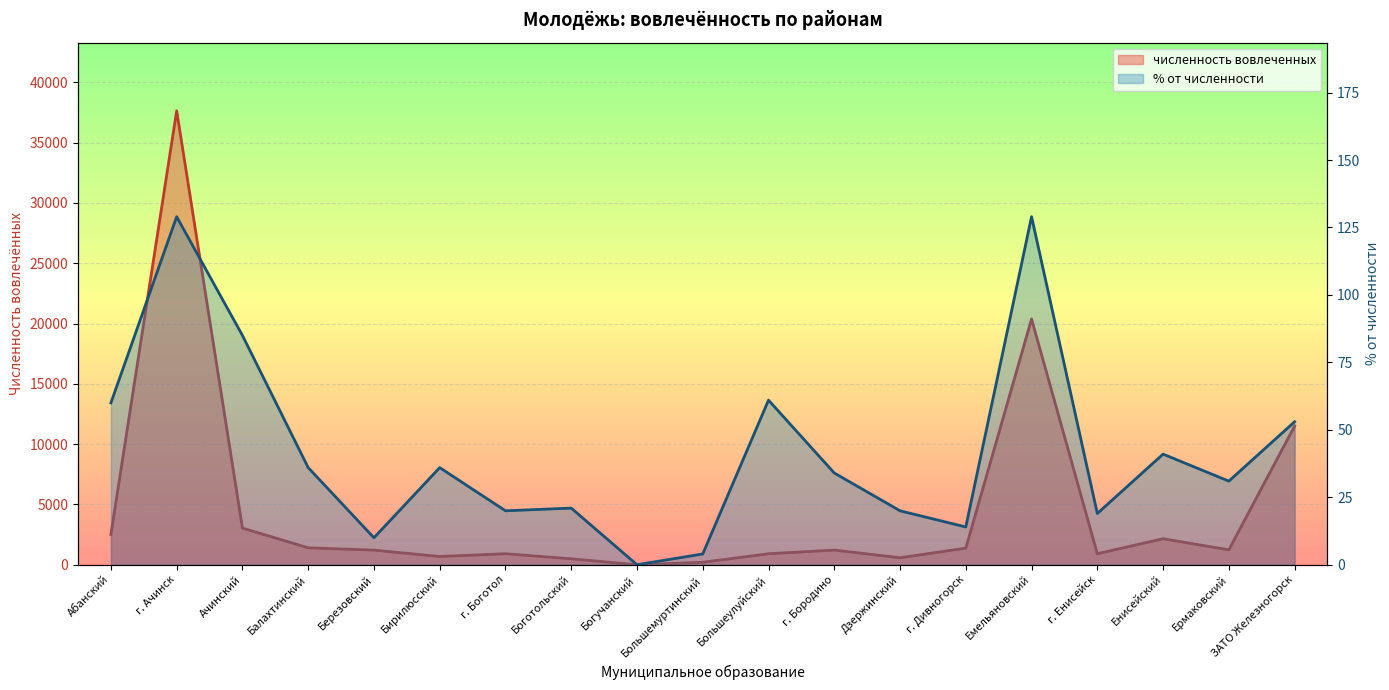

What is the label of the 7th point from the right?

Дзержинский